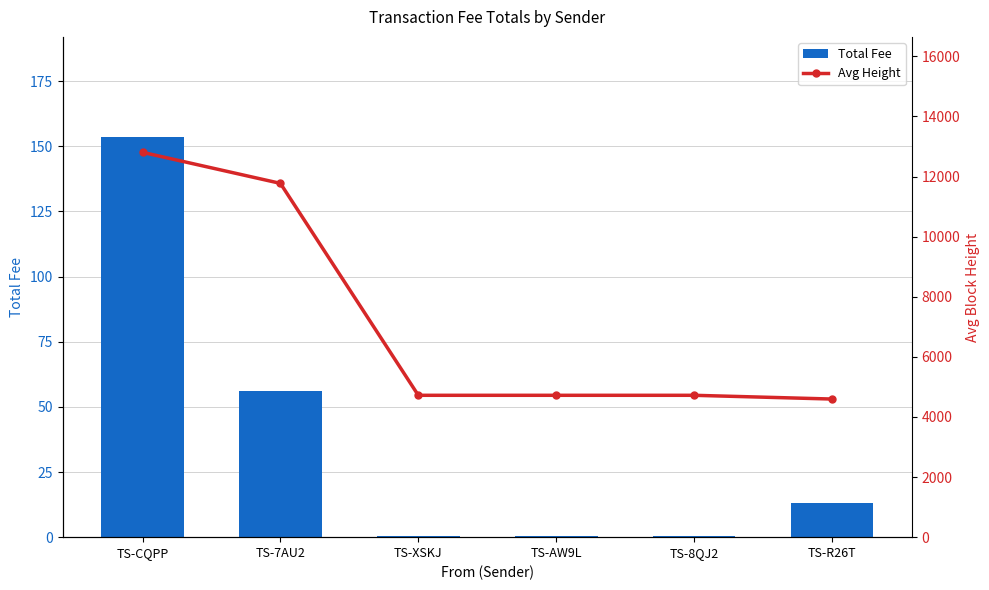

Rank the categories by Avg Height value from highest to lowest.

TS-CQPP, TS-7AU2, TS-XSKJ, TS-AW9L, TS-8QJ2, TS-R26T